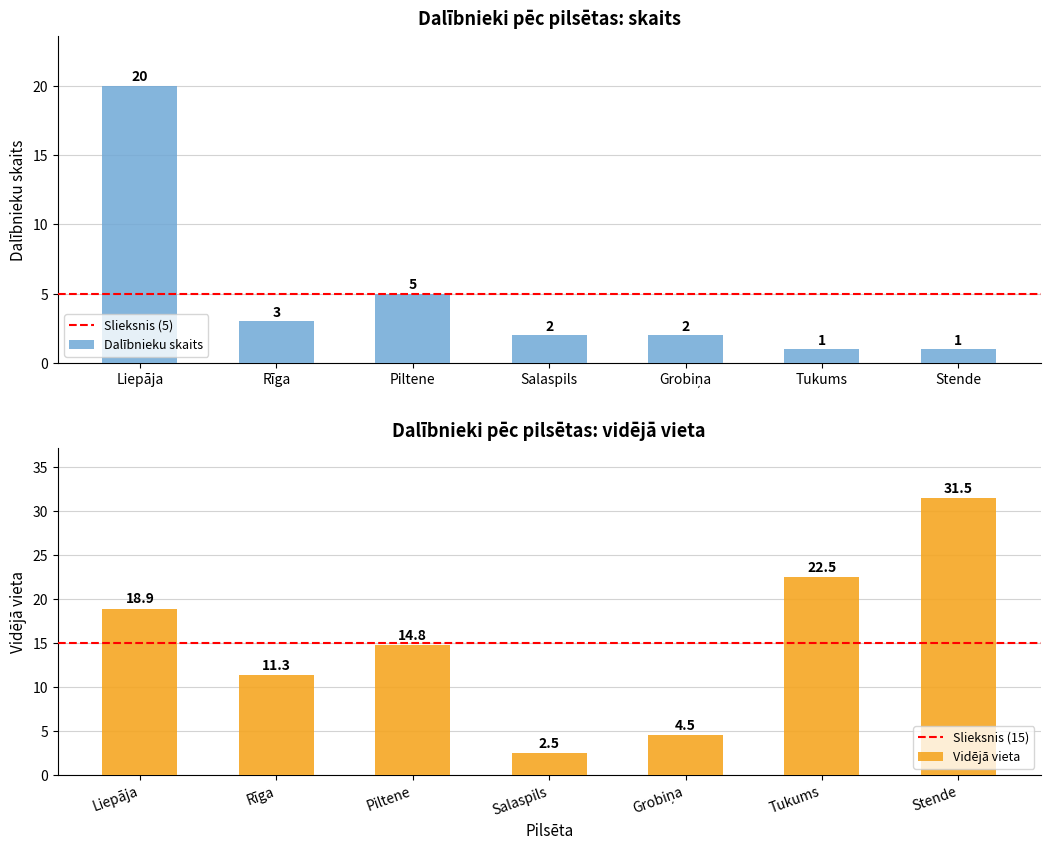

At which category is the sum across all series the highest?

Liepāja